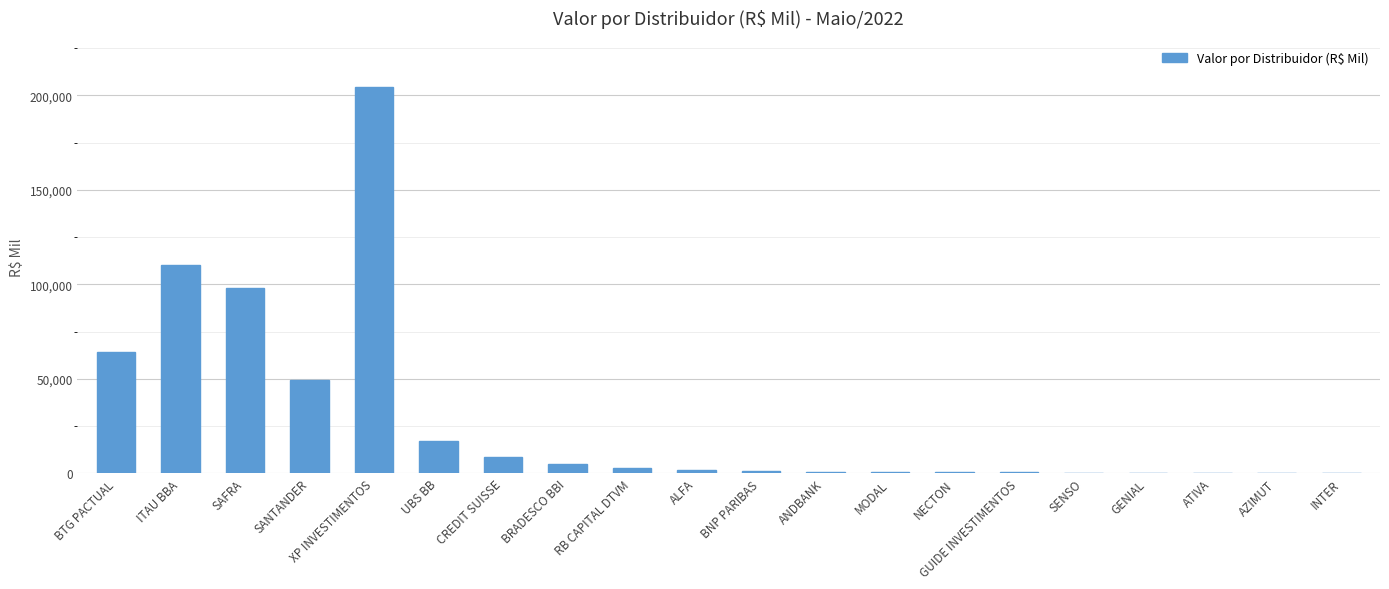

What is the sum of all values?

565754.5